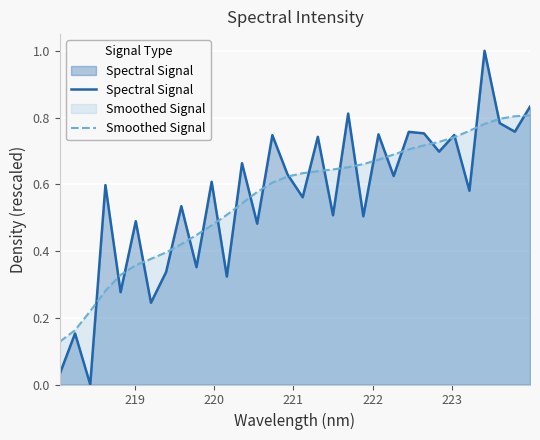

What are all the series names shown in the legend?

Spectral Signal, Smoothed Signal